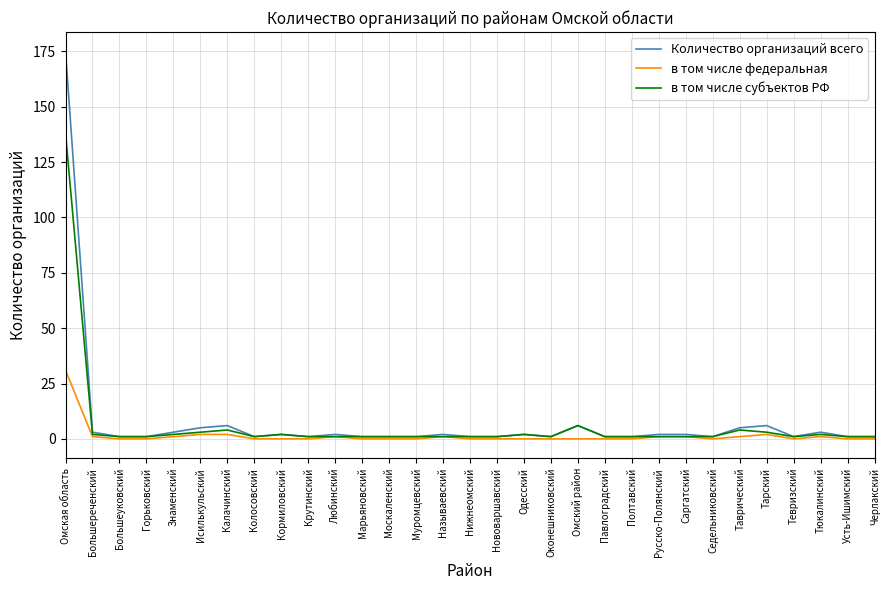

At which category is the sum across all series the highest?

Омская область